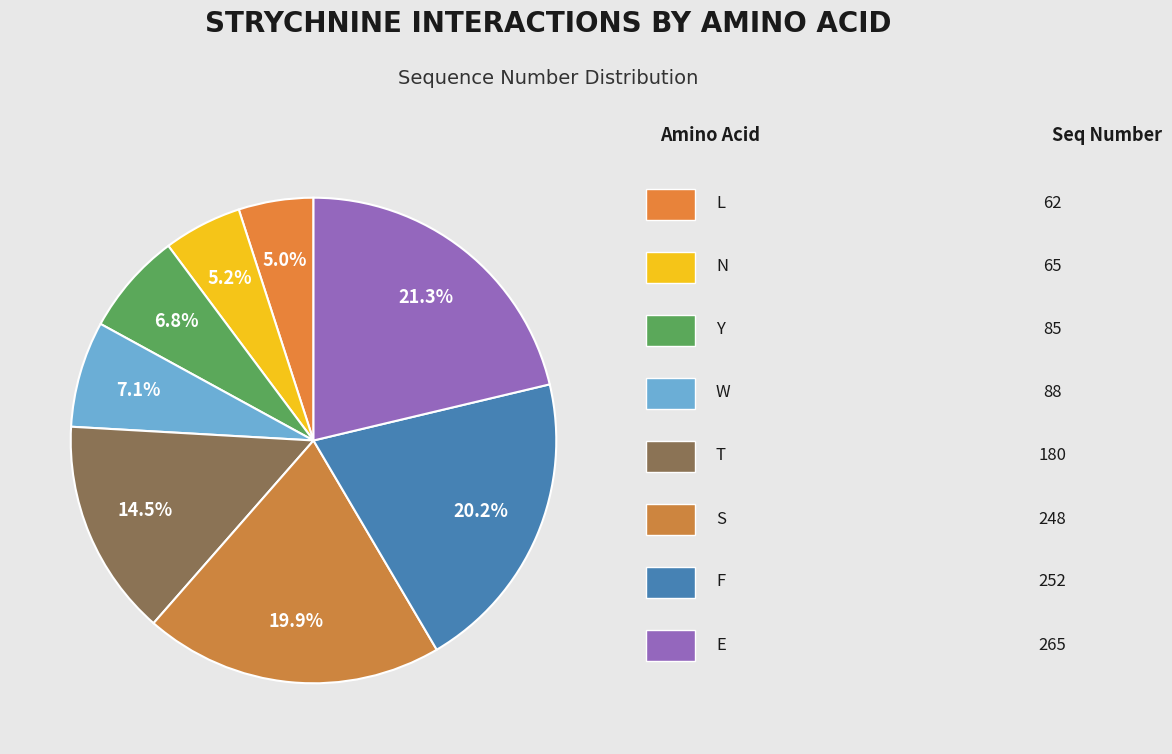

How many slices are in this pie chart?

8